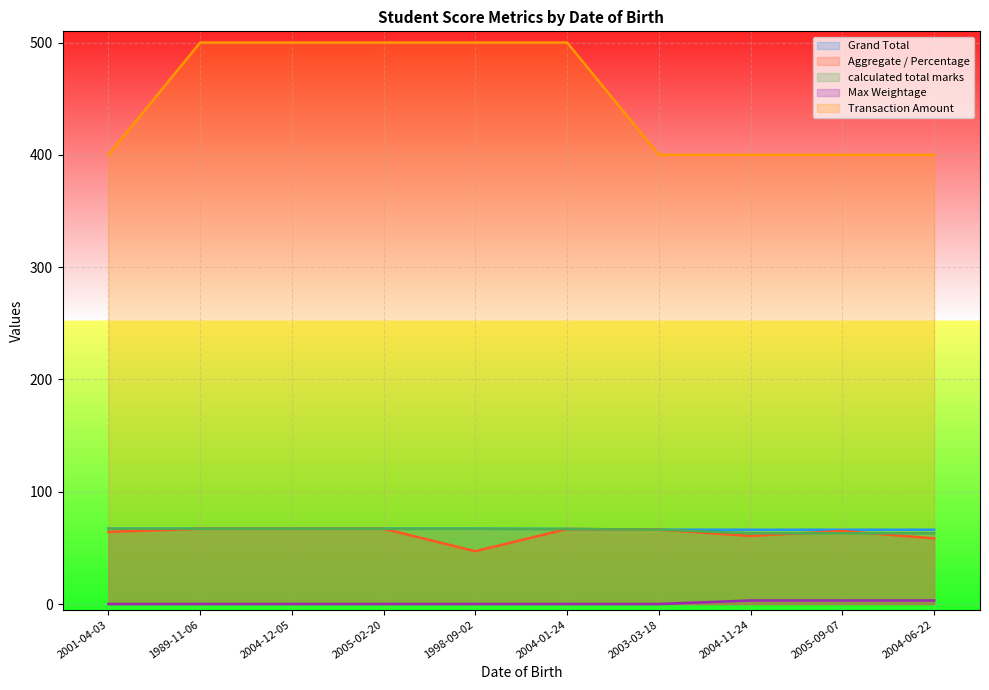

How many lines are shown in the chart?

5